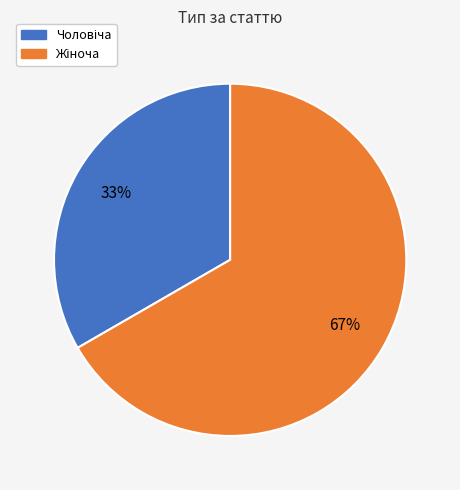

To the nearest percent, what is the average slice percentage?

50%